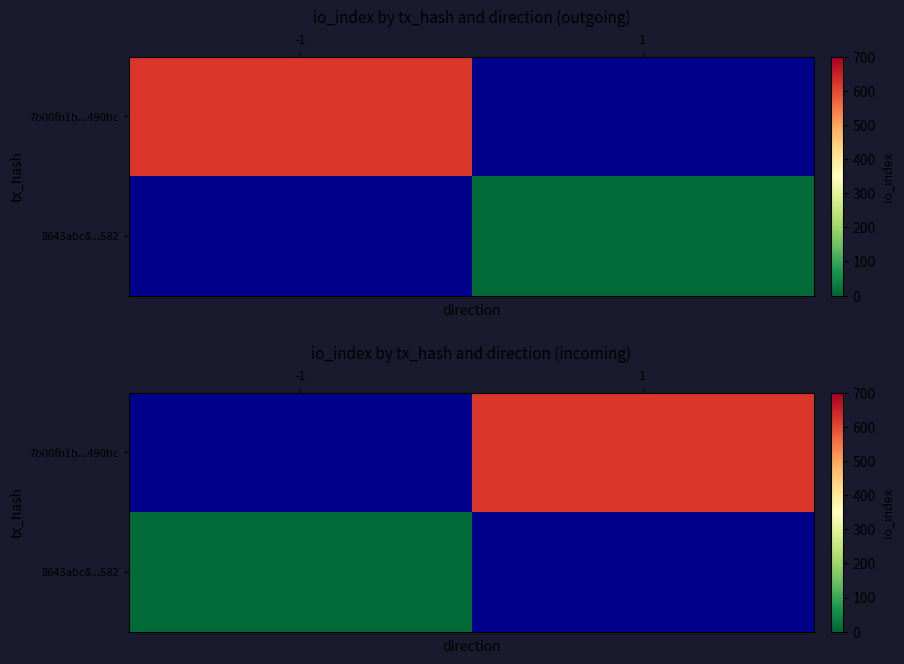

The value of 7b00fb1b...490bc at 1 is 621.0. True or false?

True